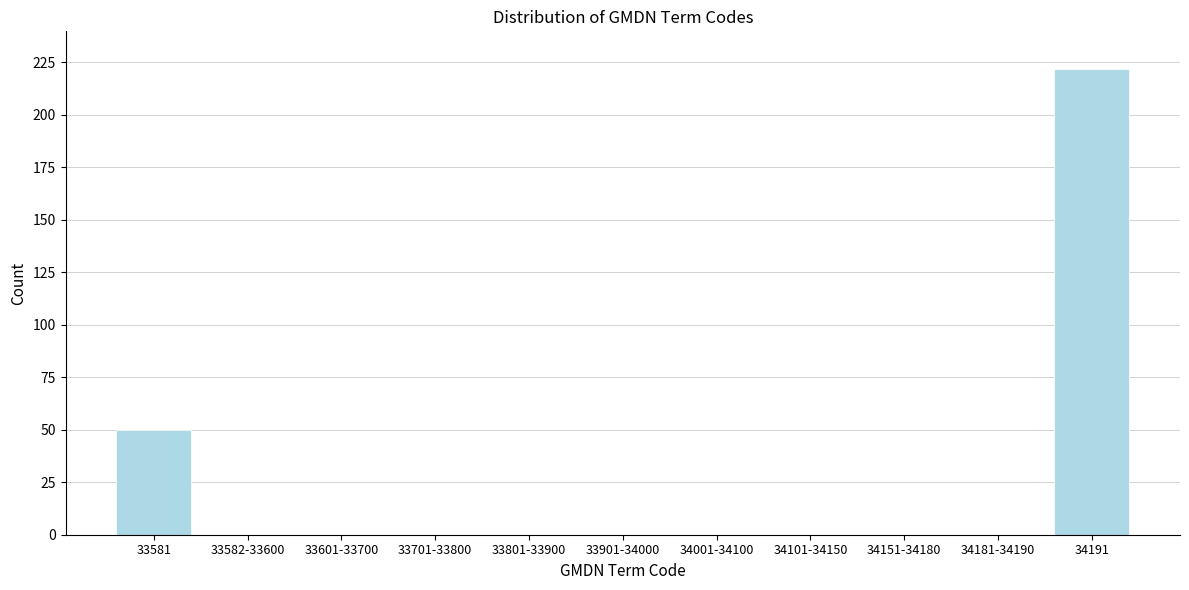

Reading left to right, what are all the values shown in this chart?

33581=50	33582-33600=0	33601-33700=0	33701-33800=0	33801-33900=0	33901-34000=0	34001-34100=0	34101-34150=0	34151-34180=0	34181-34190=0	34191=222